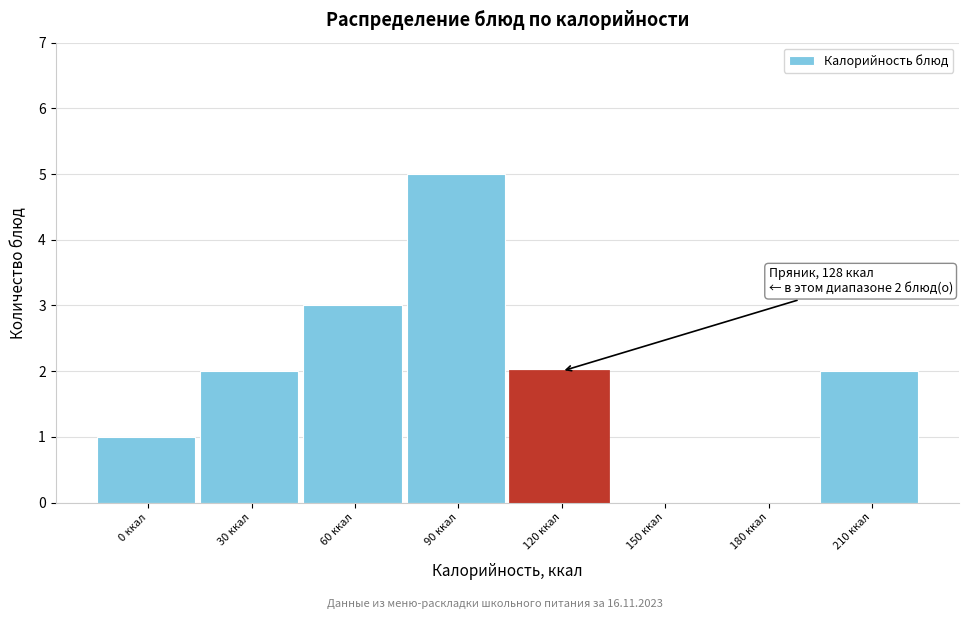

Reading left to right, extract all data points from this chart.

0 ккал=1	30 ккал=2	60 ккал=3	90 ккал=5	120 ккал=2	150 ккал=0	180 ккал=0	210 ккал=2